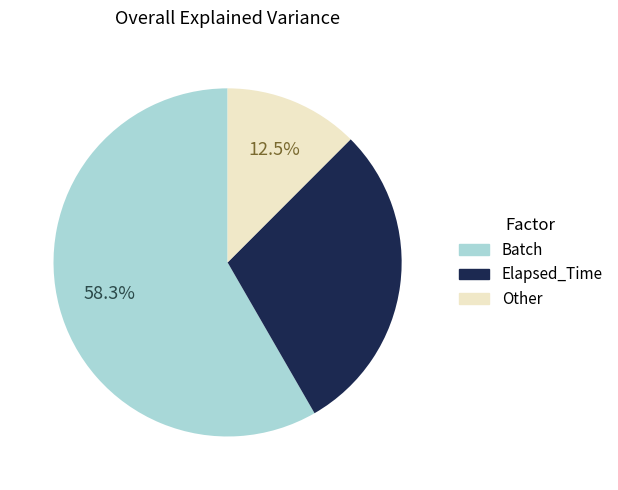

Is there any slice that represents more than half of the pie?

Yes